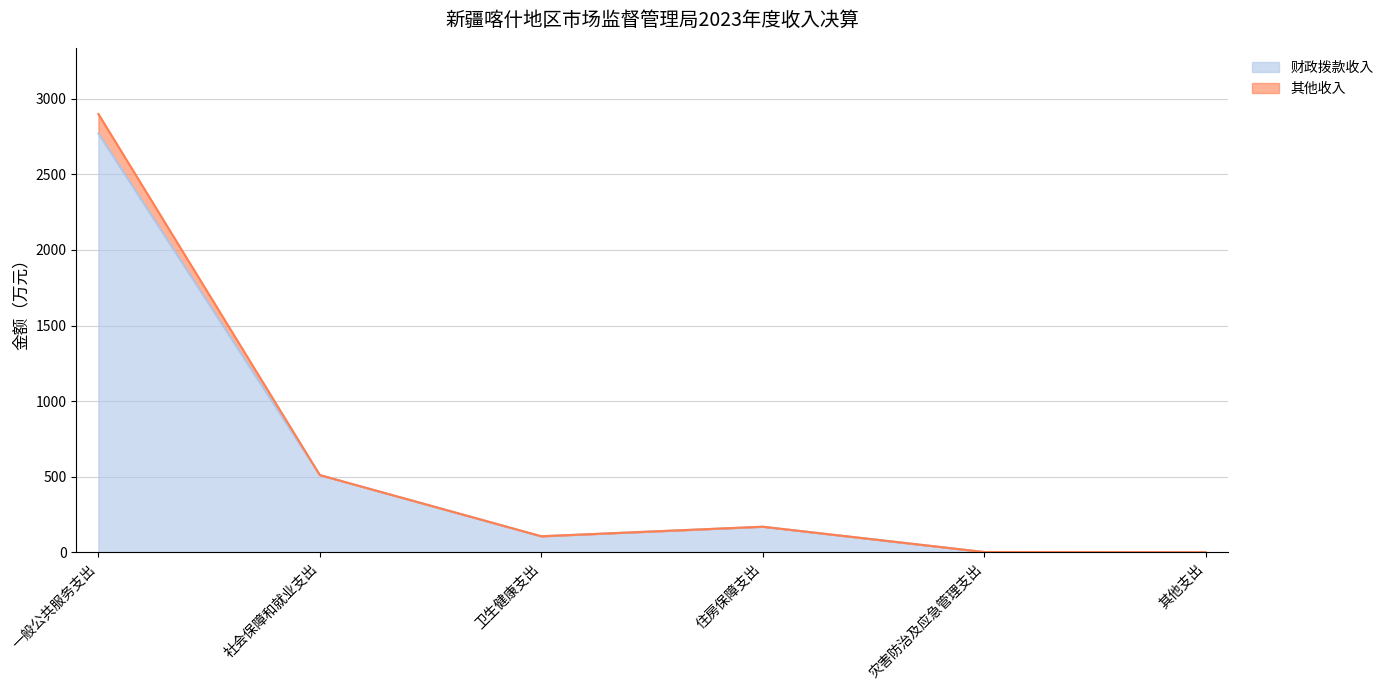

What is the average value of the 其他收入 series?

21.4